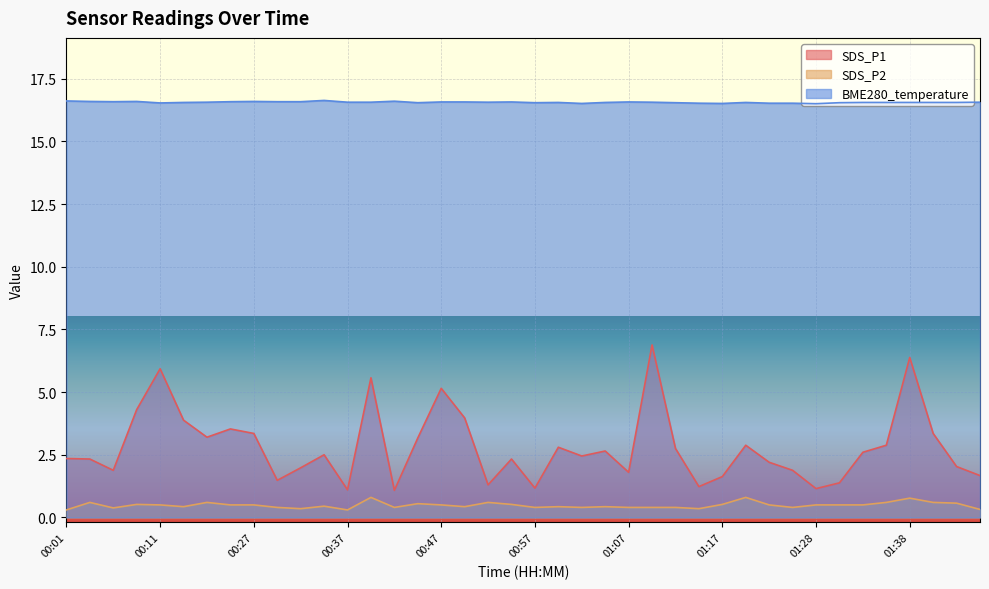

What are all the series names shown in the legend?

SDS_P1, SDS_P2, BME280_temperature